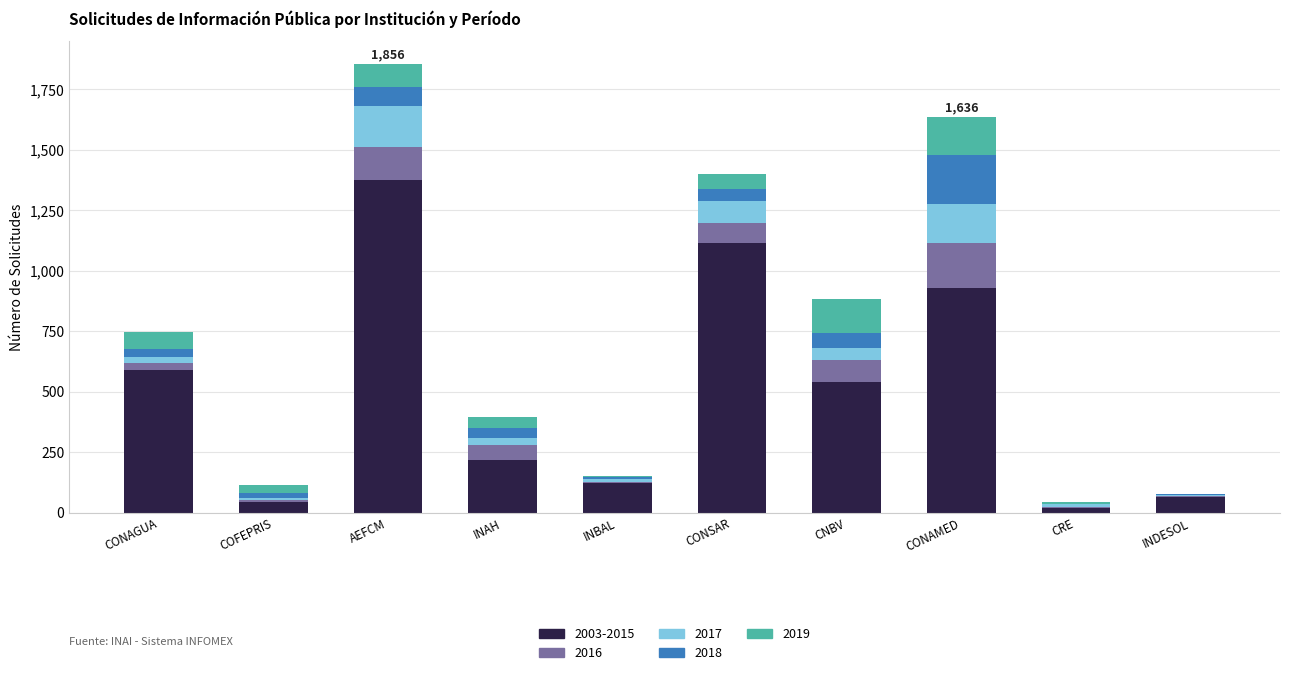

Which category has the highest value in the 2003-2015 series?

AEFCM